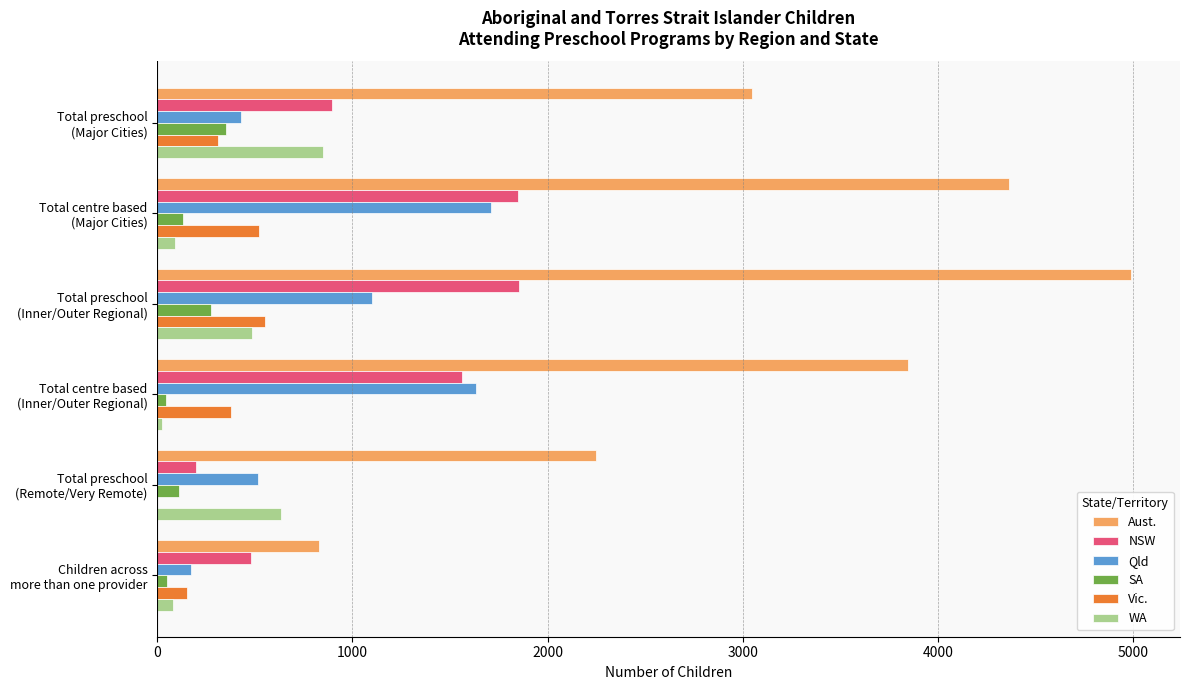

What is the sum of all WA values?

2168